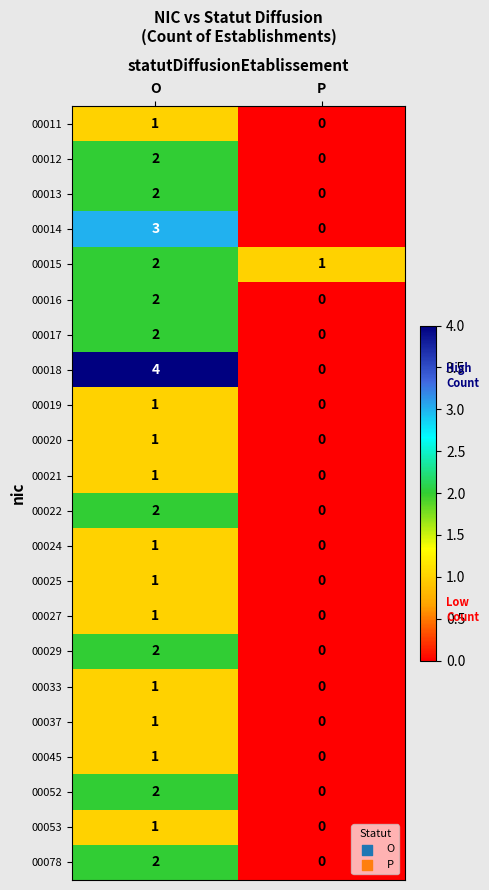

The 00037 series shows 1 at O. True or false?

True